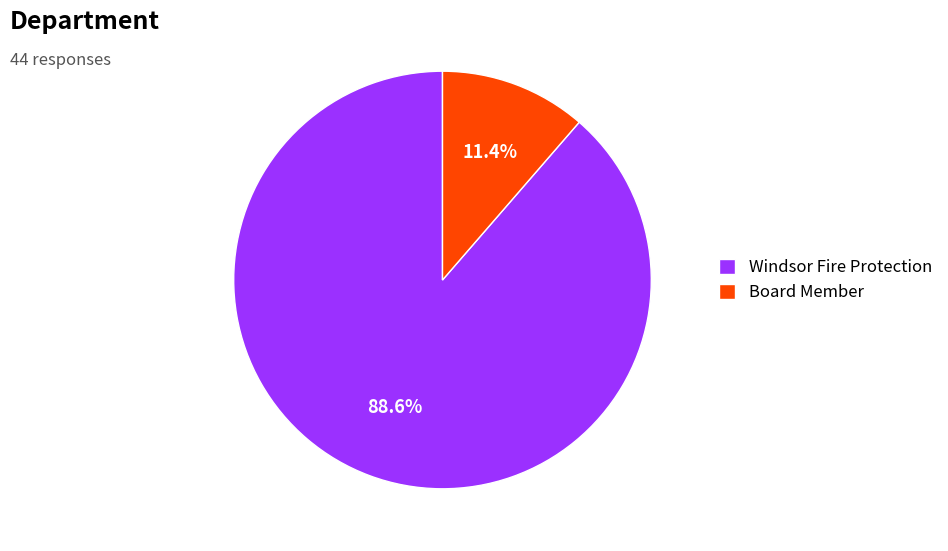

What is the majority slice?

Windsor Fire Protection